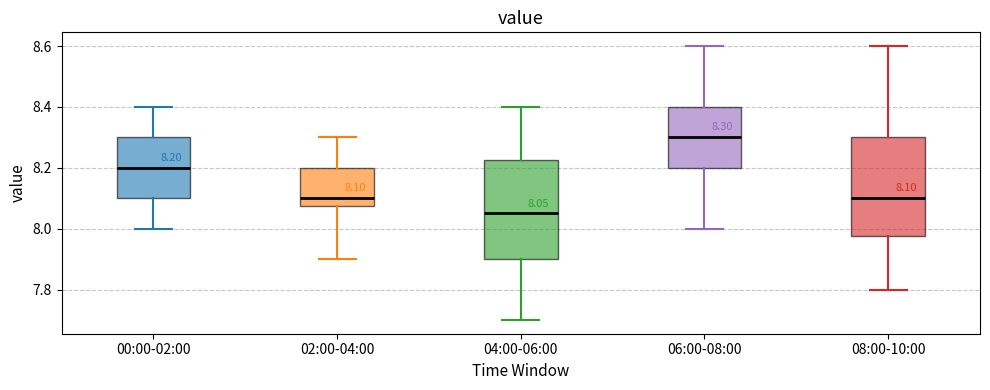

Which box's median line is the highest?

06:00-08:00